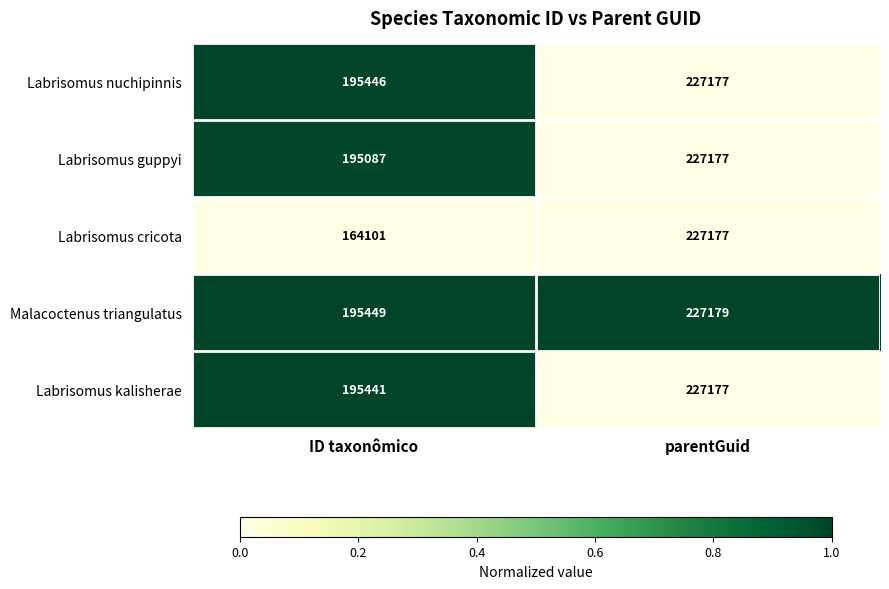

Count the number of categories in the chart.

2